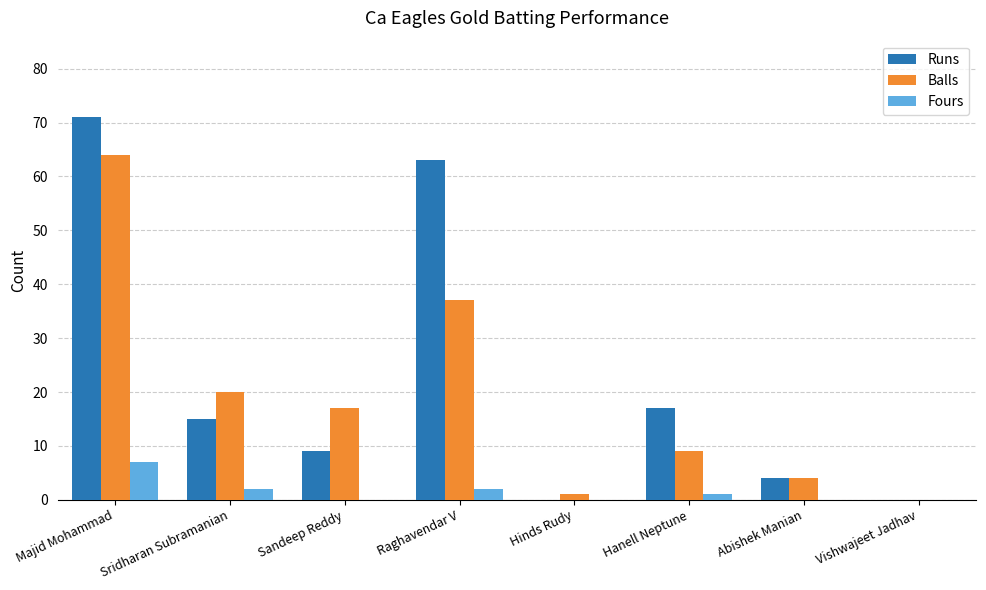

How many groups of bars are there?

8